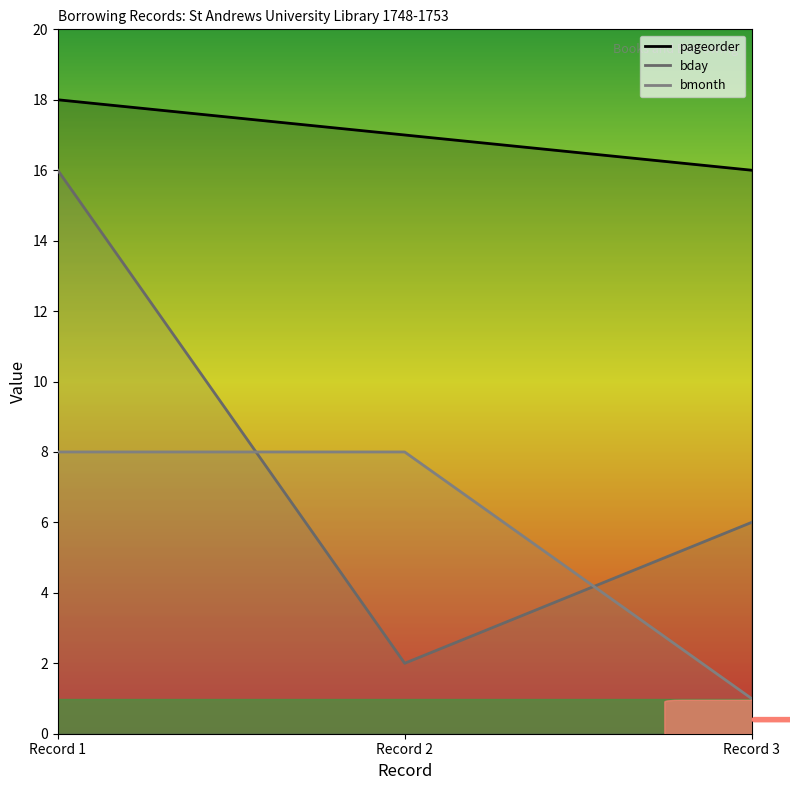

What is the difference between the bmonth values at Record 3 and Record 1?

7